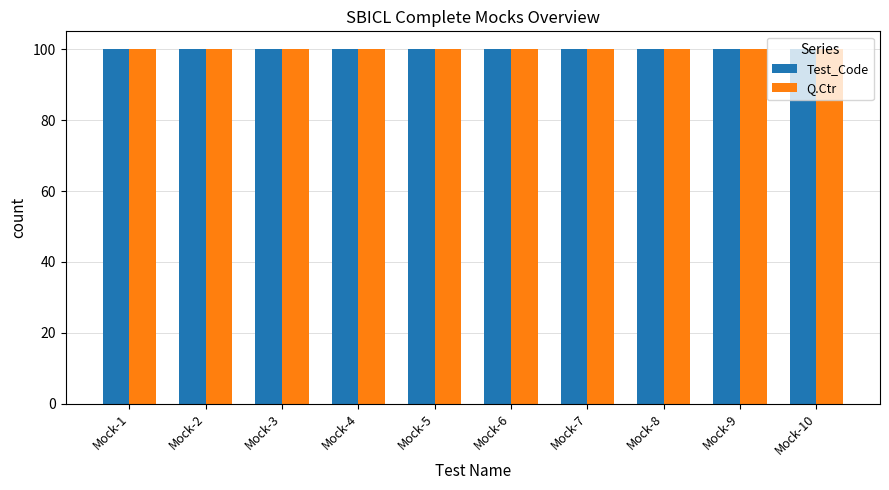

What is the total value across all series at Mock-2?

200.1